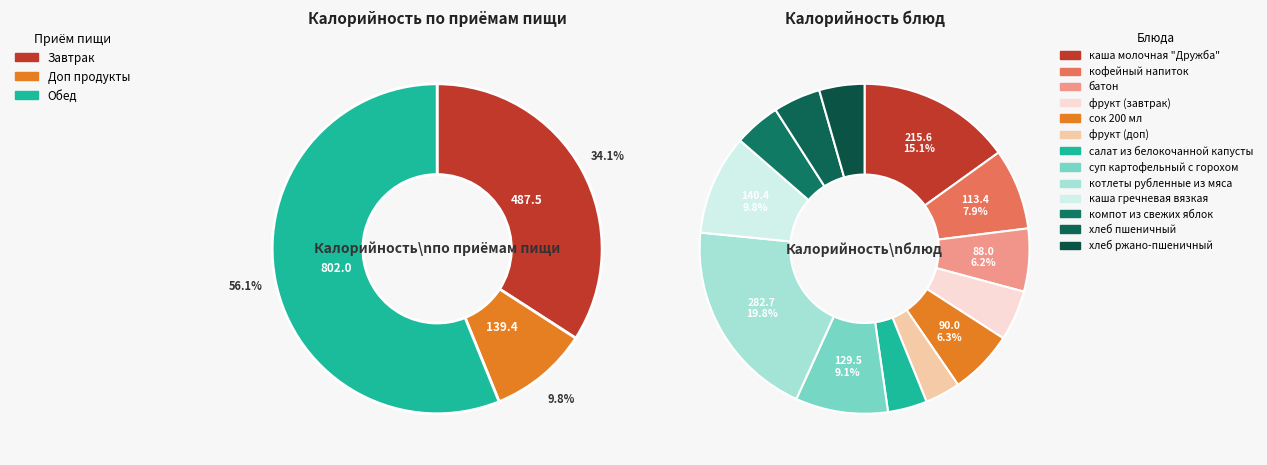

Is it true that батон is 1% of the pie?

False